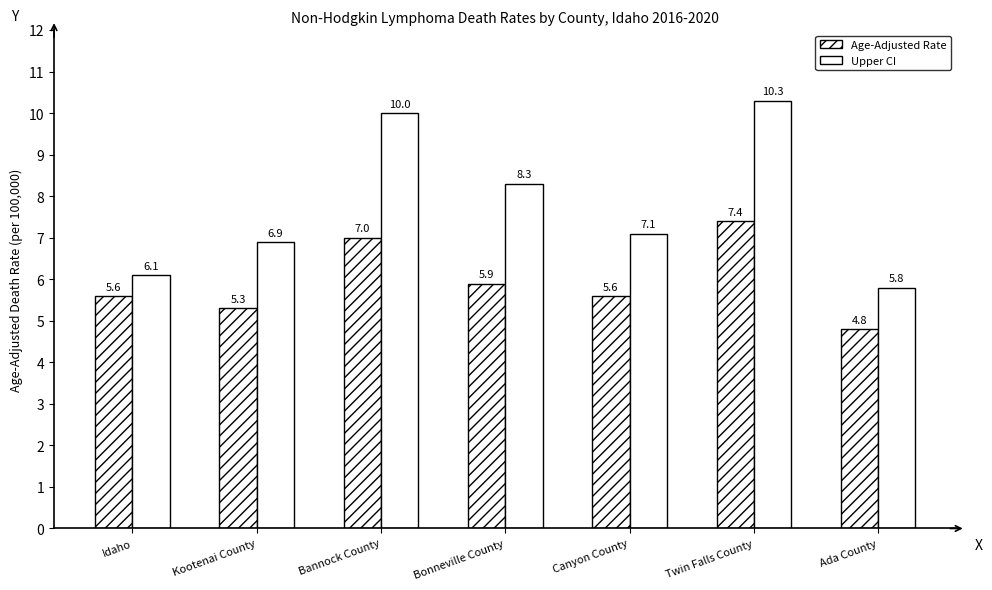

At which label does Age-Adjusted Rate reach its minimum?

Ada County